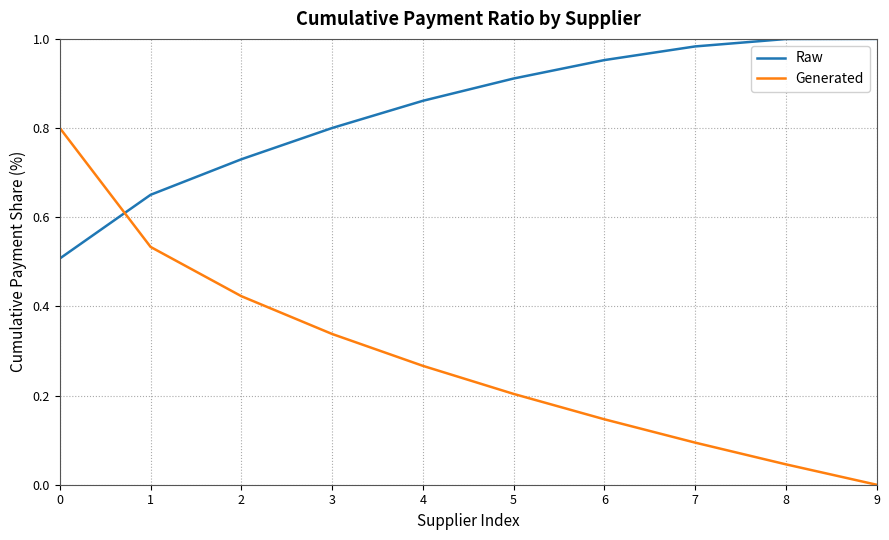

Rank the series at 1 from highest to lowest value.

Raw, Generated